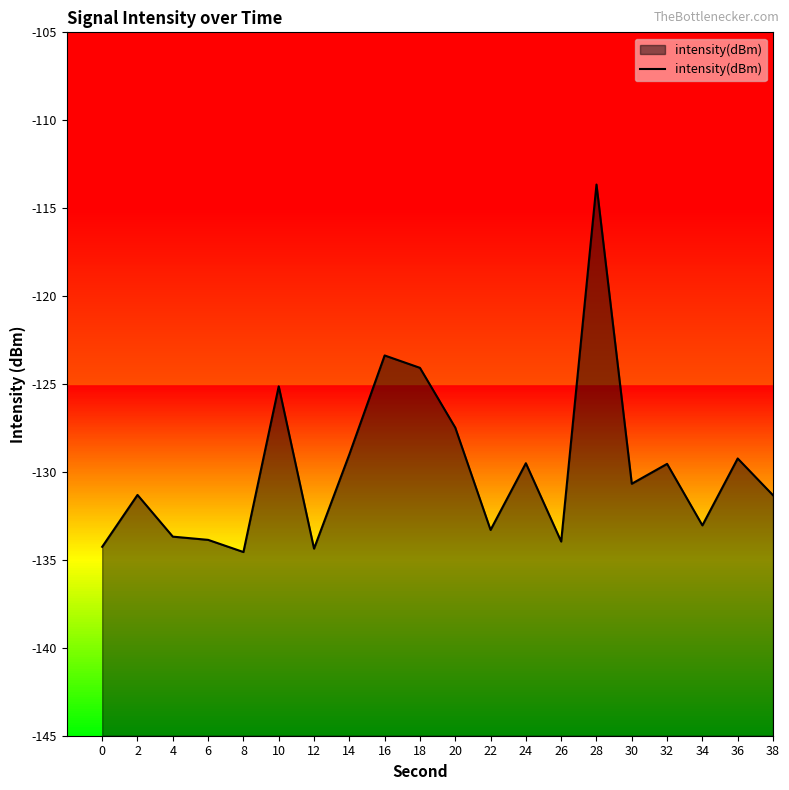

What is the change in value from 28 to 36?

-15.6